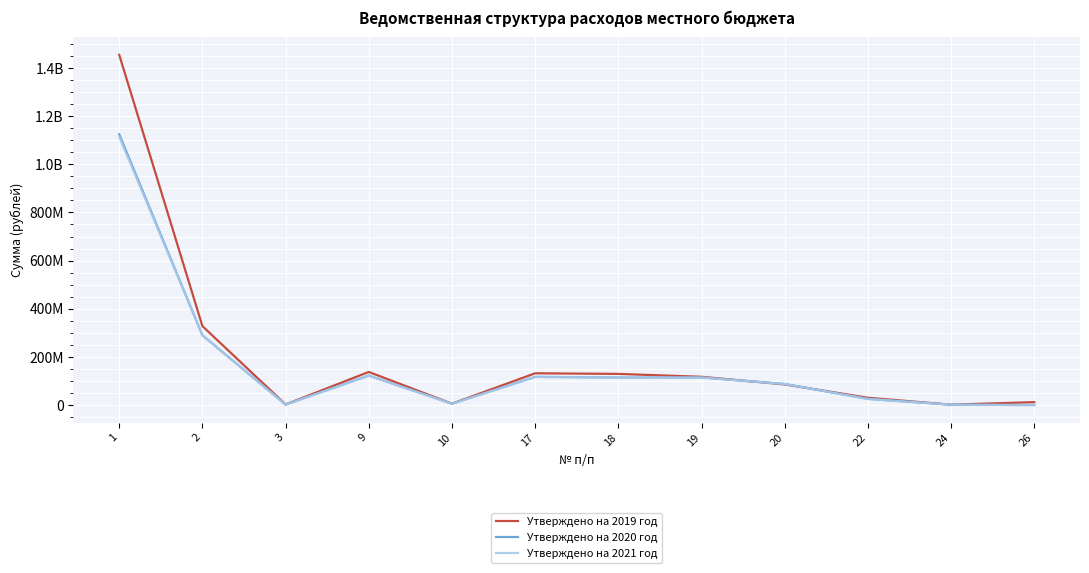

List the labels in order of Утверждено на 2020 год value, smallest first.

26, 24, 3, 10, 22, 20, 18, 19, 17, 9, 2, 1